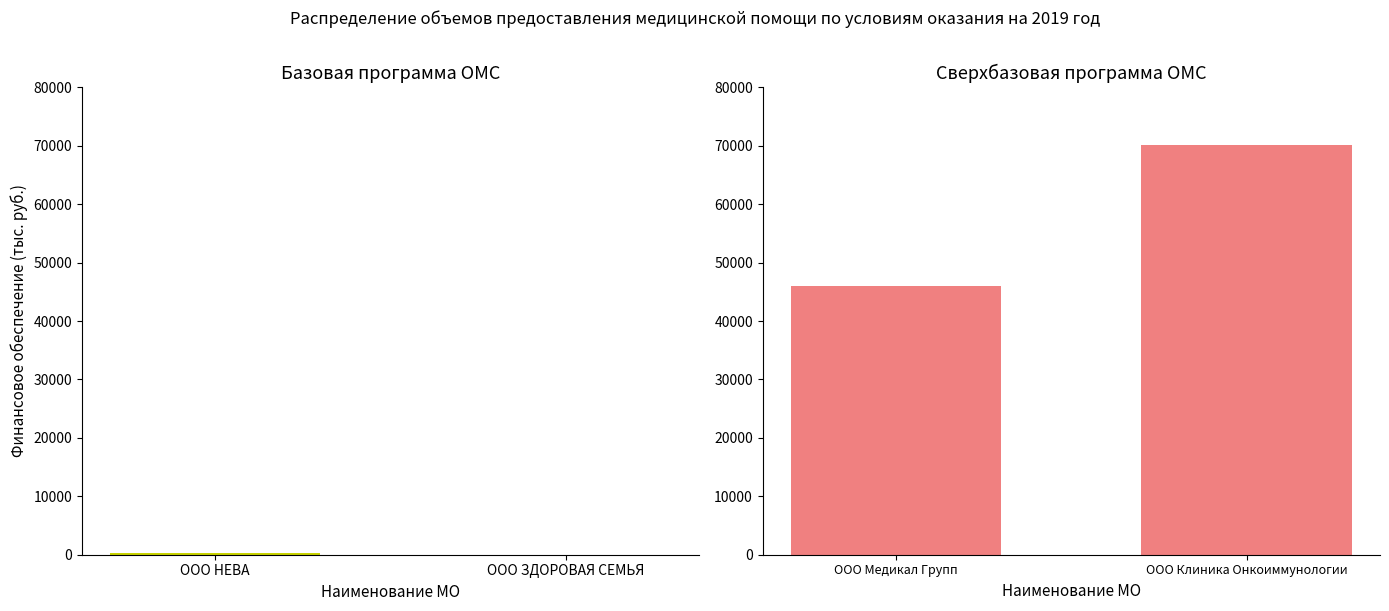

What is the sum of all Амбулаторно-поликлиническая помощь values?

262.2